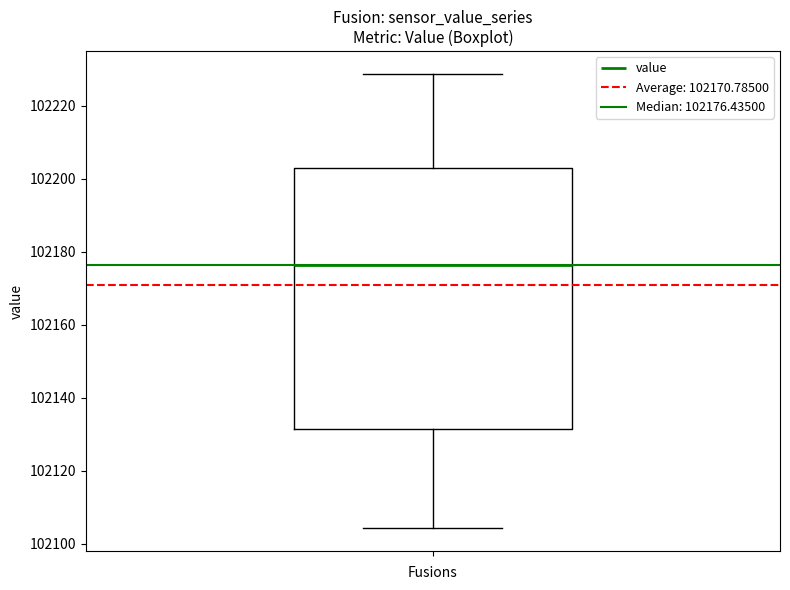

Transcribe this box plot: give where the median line is, the range the box spans, and where the two whiskers end, as read against the y-axis. The values are not printed on the chart, so give them approximately, as read against the axis.

median 102176, box 102132 to 102204, whiskers 102104 to 102228